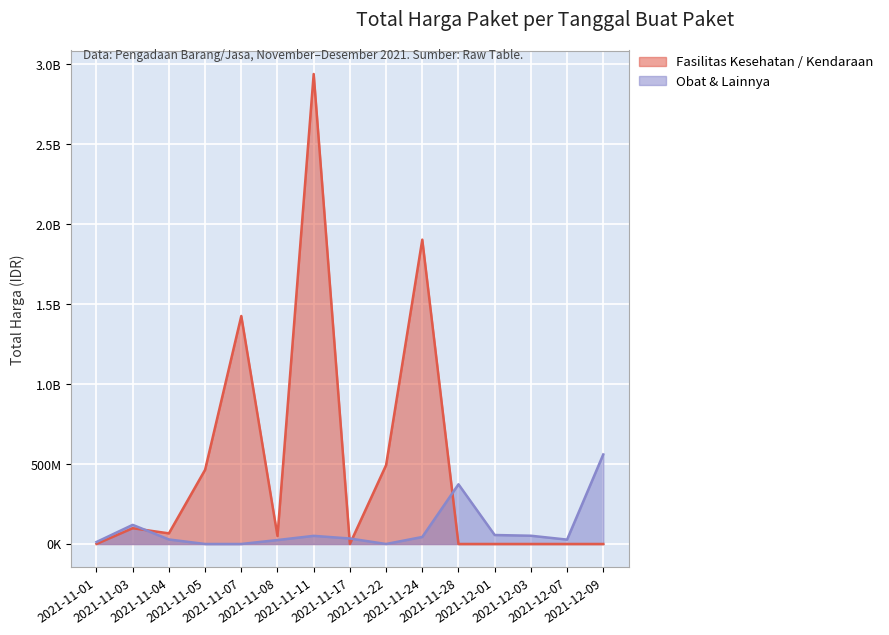

At 2021-11-22, list the series in order from largest to smallest.

Fasilitas Kesehatan / Kendaraan, Obat & Lainnya